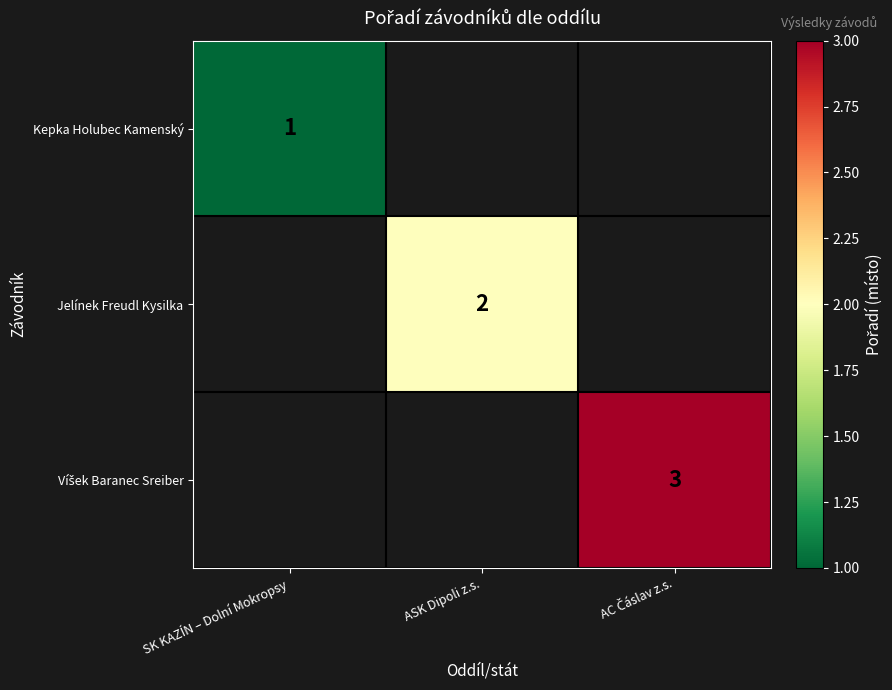

How many data points does each series have?

3